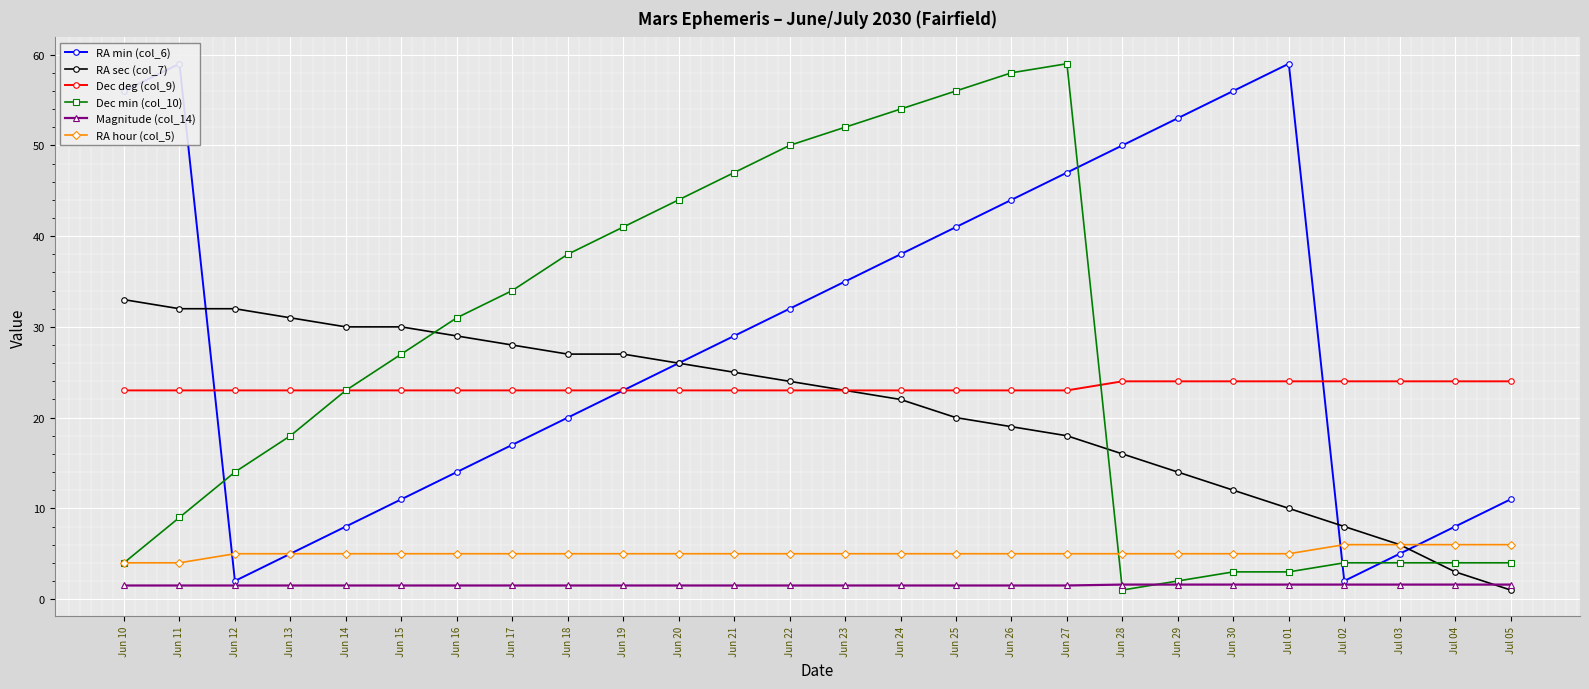

What is the label of the 15th point from the right?

Jun 21